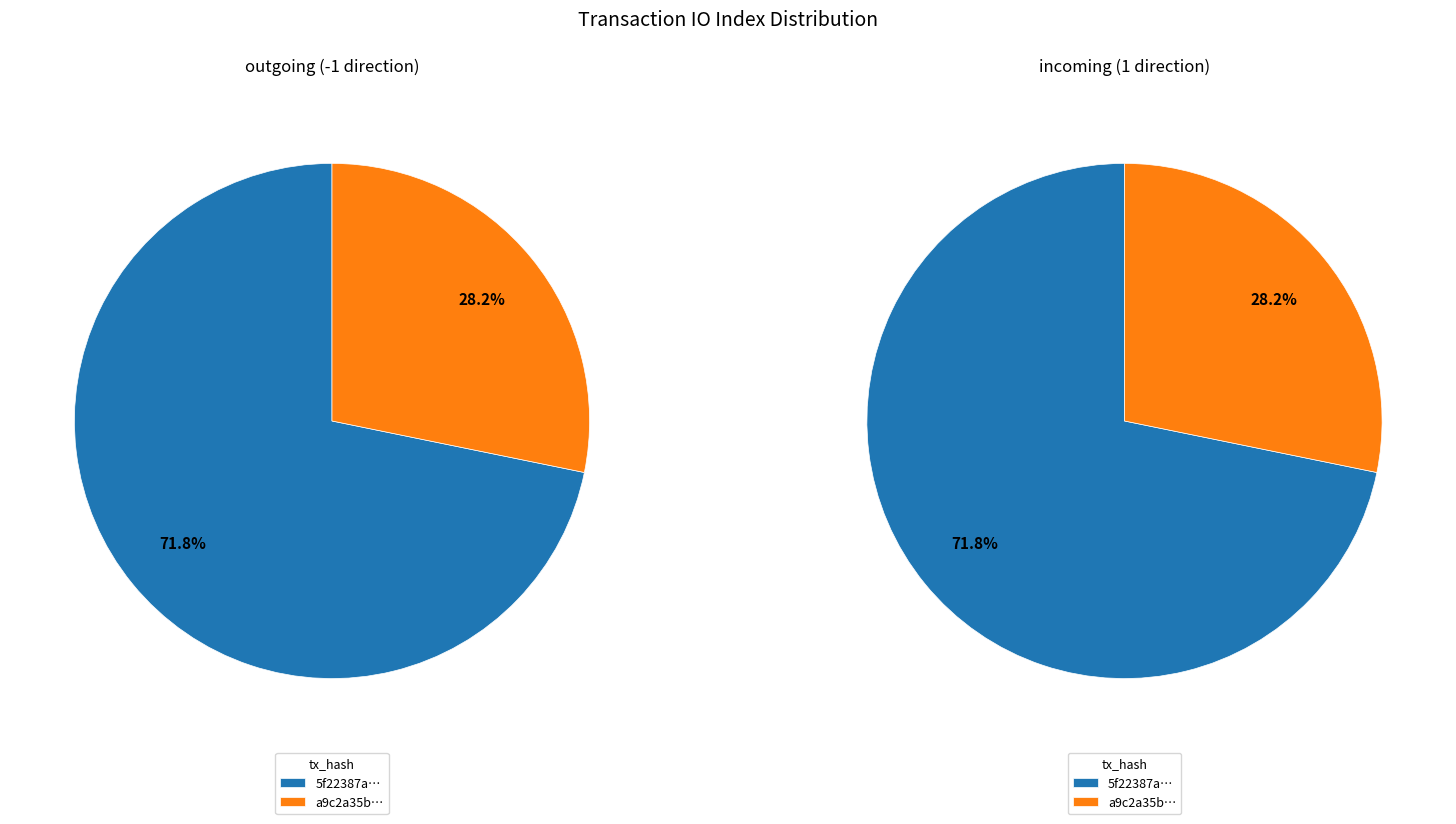

Does any single category account for the majority?

Yes